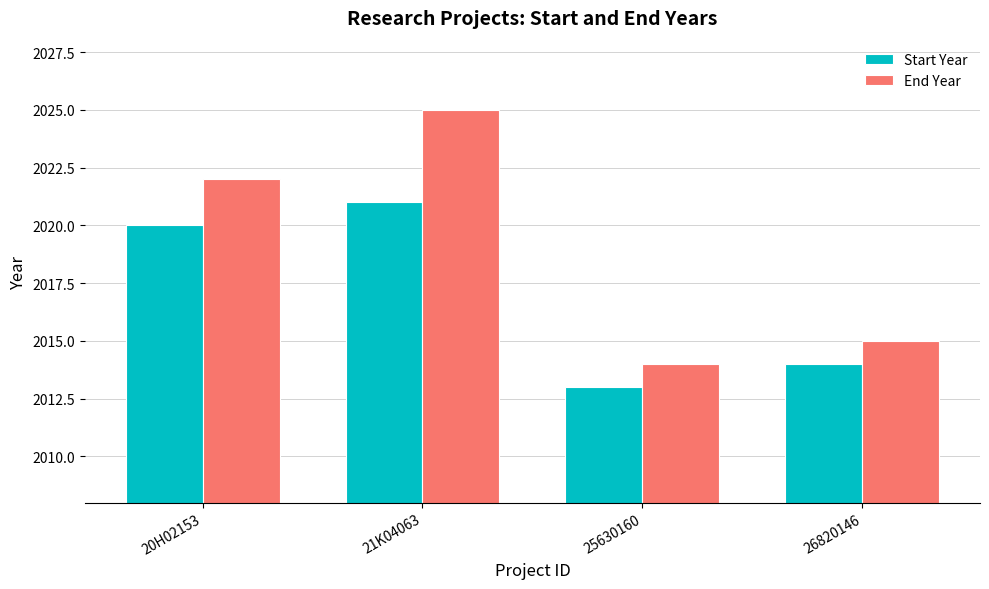

Reading left to right, transcribe all the data shown in this chart.

Start Year: 20H02153=2020	21K04063=2021	25630160=2013	26820146=2014
End Year: 20H02153=2022	21K04063=2025	25630160=2014	26820146=2015